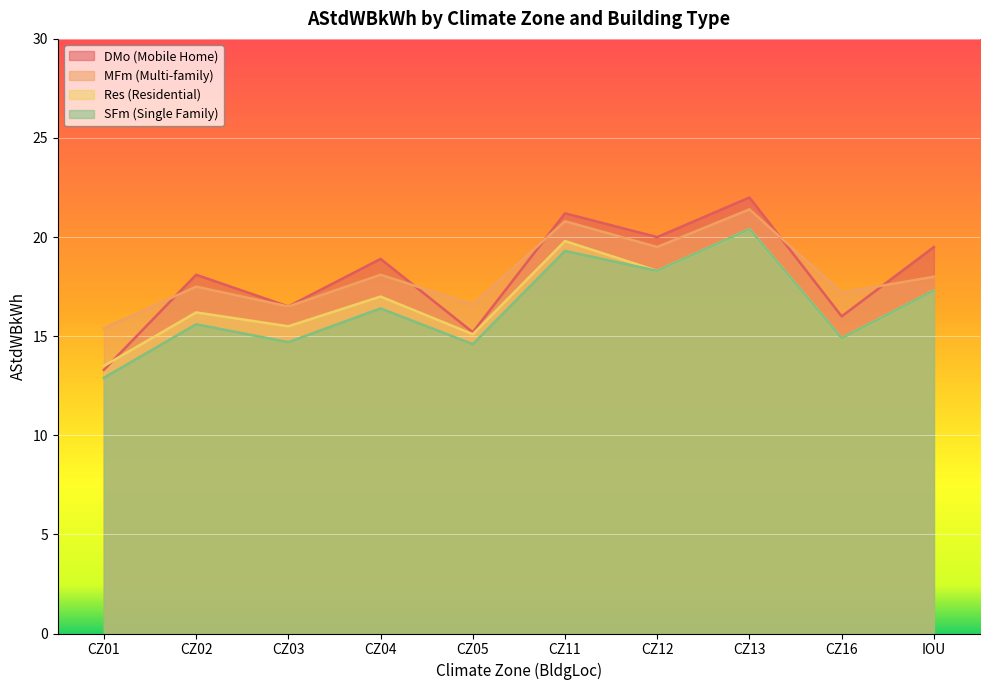

True or false: DMo (Mobile Home) has a value of 26.2 at IOU.

False